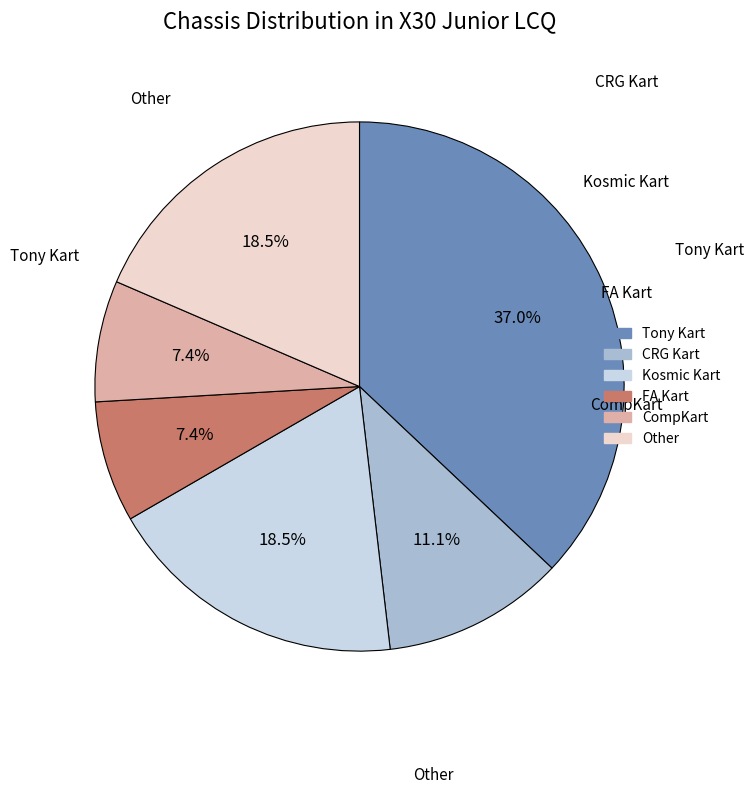

What is the largest slice in the pie chart?

Tony Kart